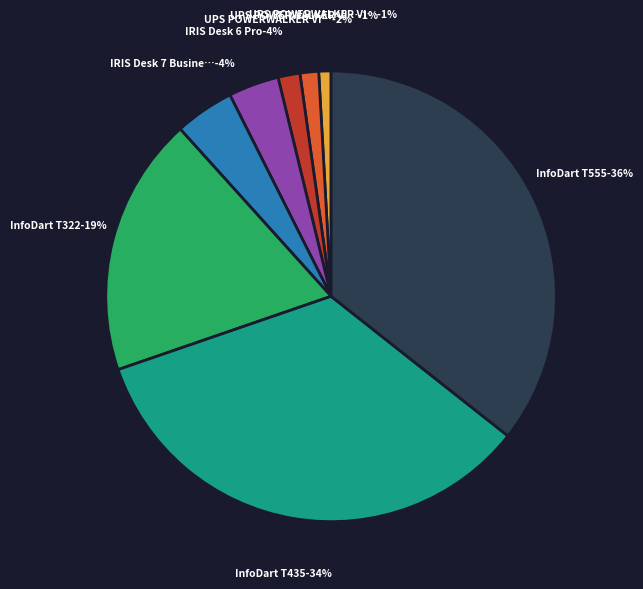

What is the change in value from IRIS Desk 7 Business to InfoDart T322?

+2773.2